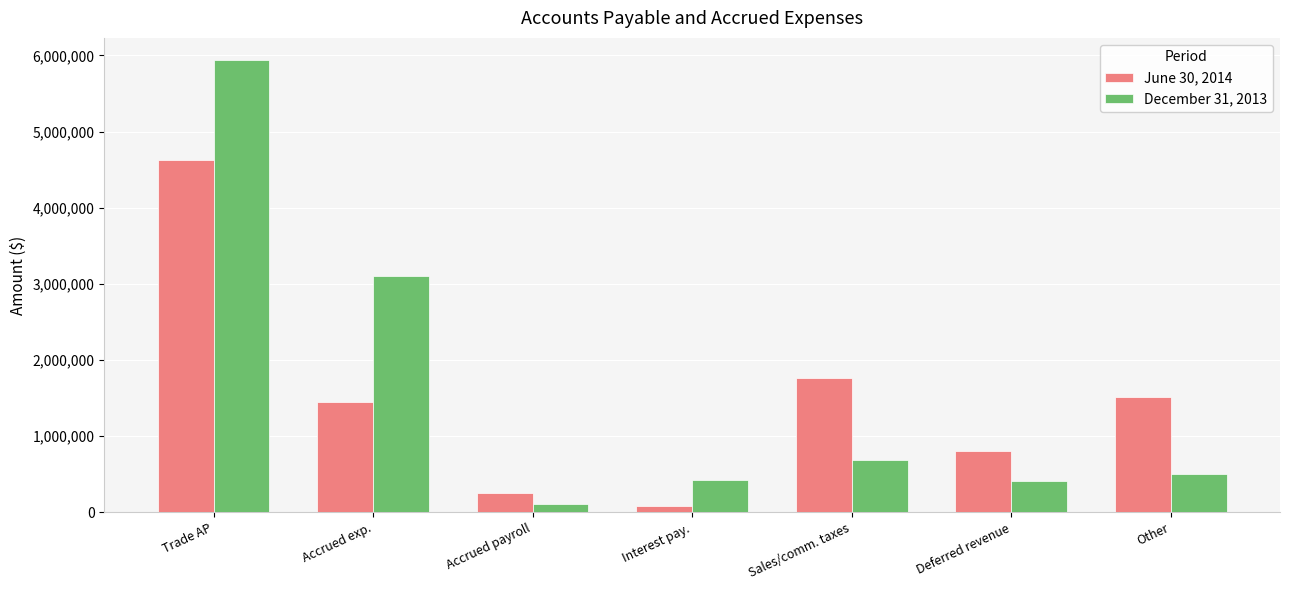

At which category is the sum across all series the highest?

Trade AP